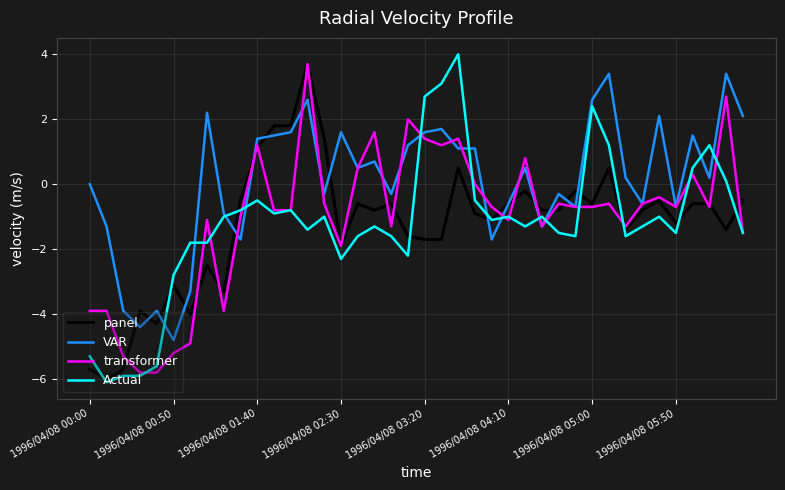

Does the chart display data point markers on the line(s)?

No